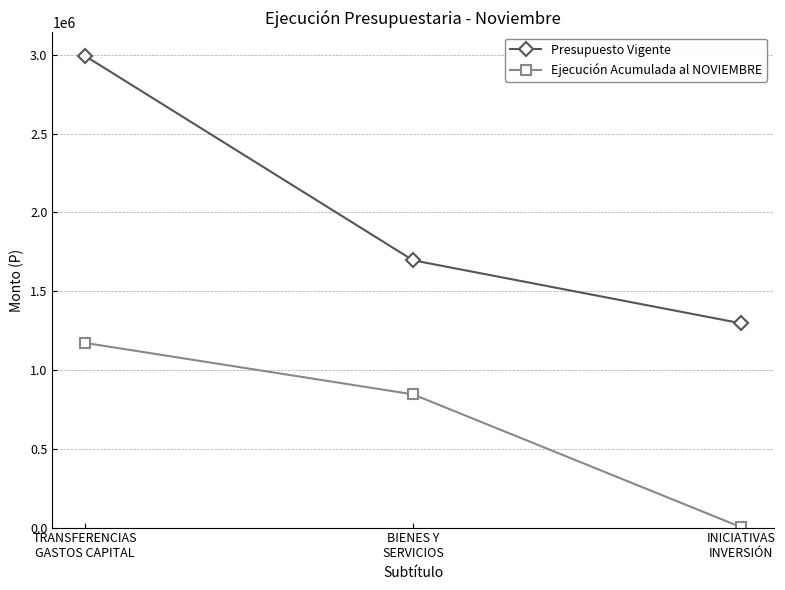

Does the chart display data point markers on the line(s)?

Yes